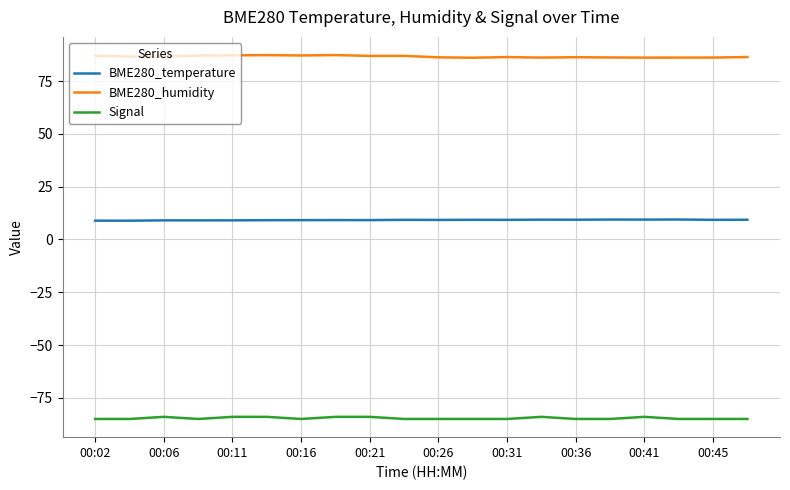

List the series in order of their overall mean, highest first.

BME280_humidity, BME280_temperature, Signal